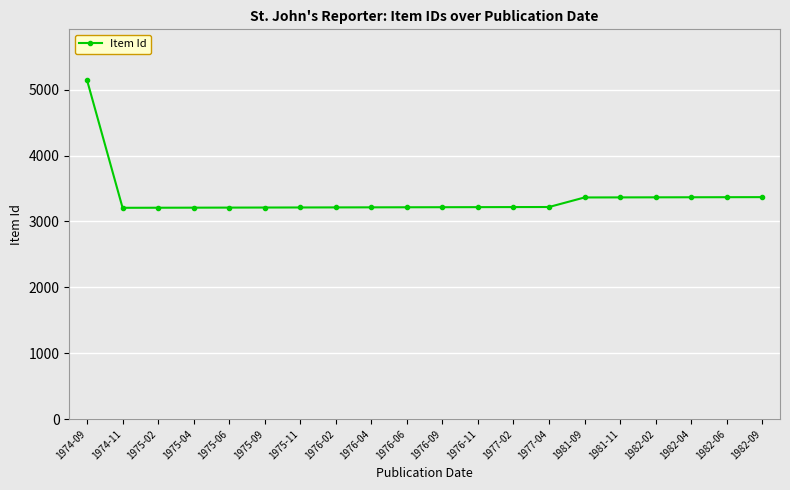

What is the label of the 4th point from the right?

1982-02